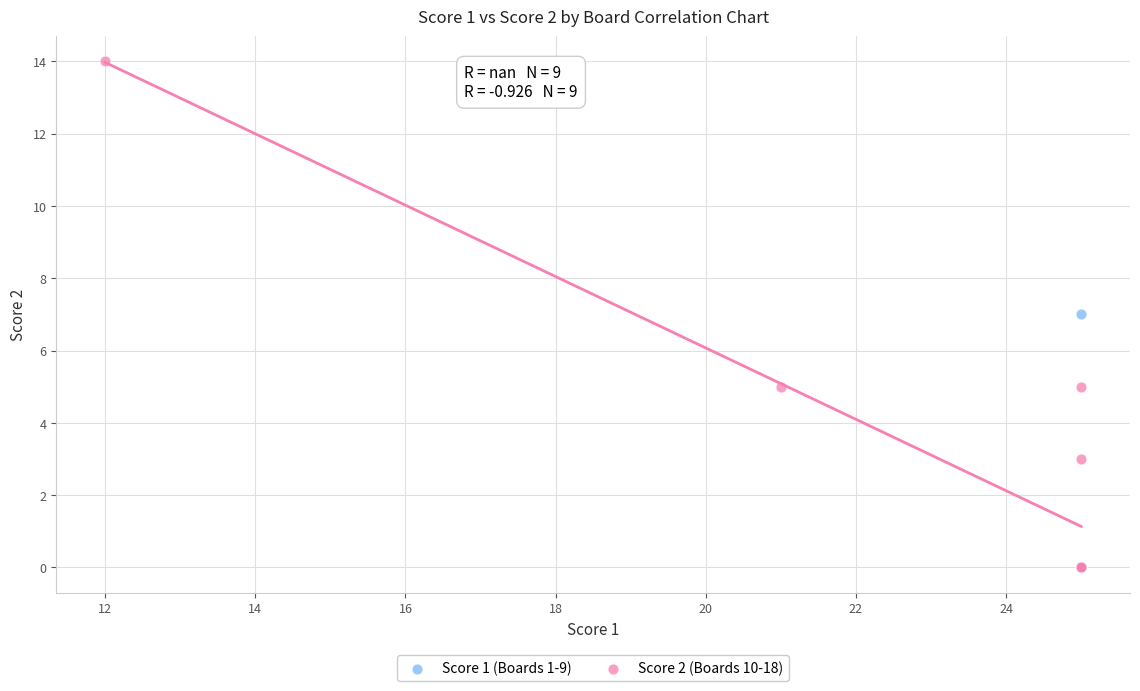

Which series contains the highest Y value?

Score 2 (Boards 10-18)